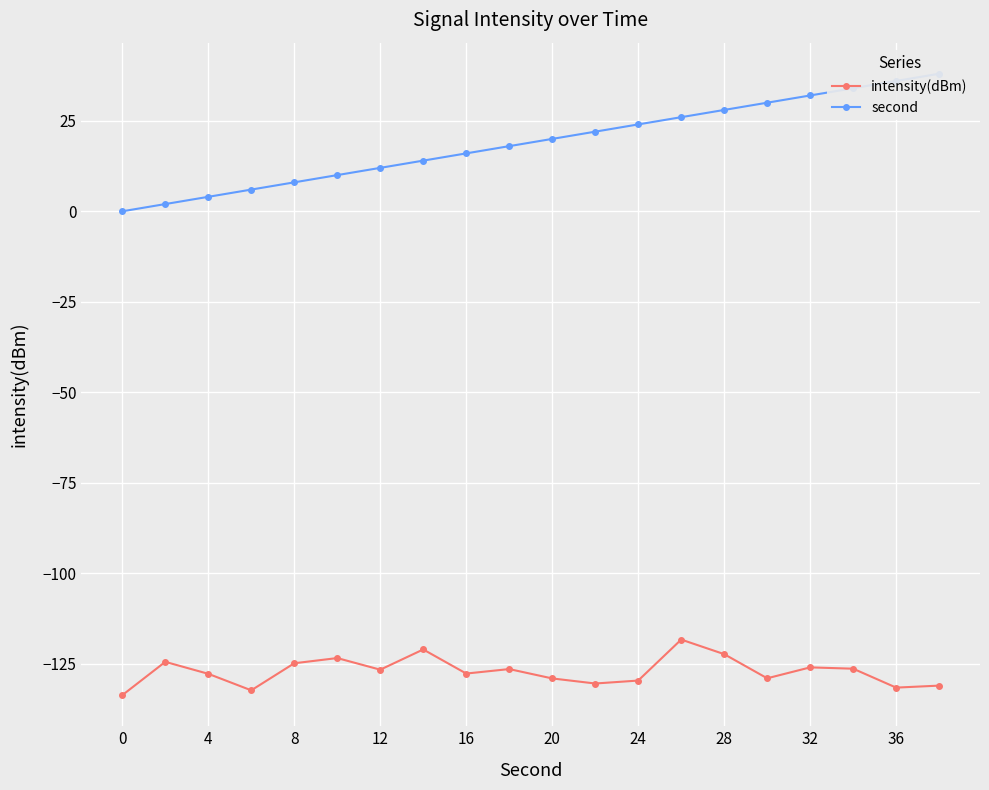

True or false: intensity(dBm) has more than 0 interior local peaks.

True